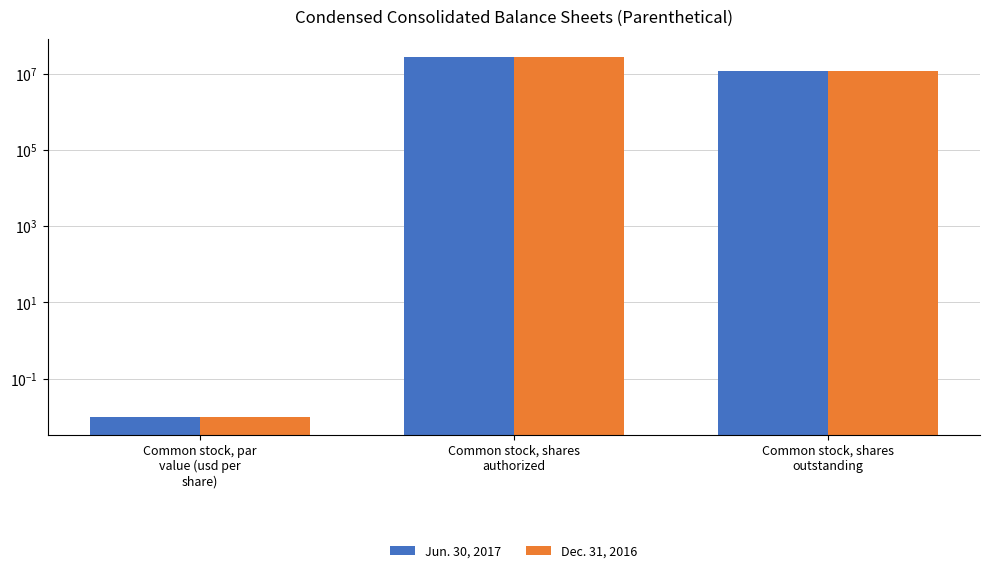

At which label does Jun. 30, 2017 first exceed 11883690?

Common stock, shares
authorized